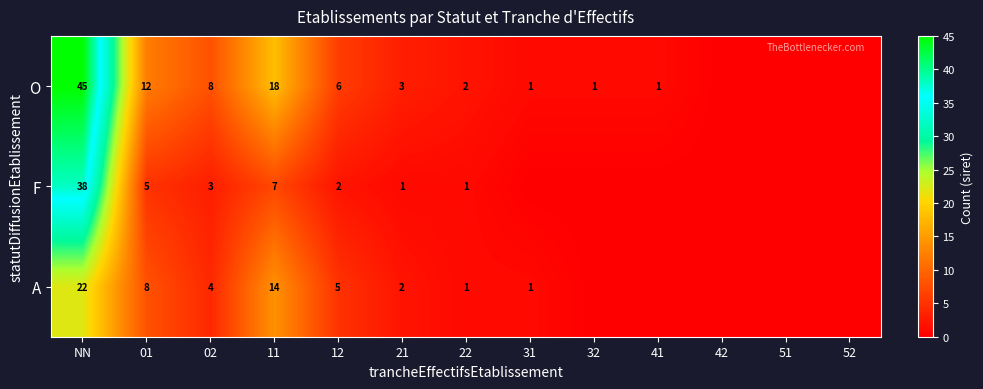

What is the spread (max minus min) of values at 11?

11